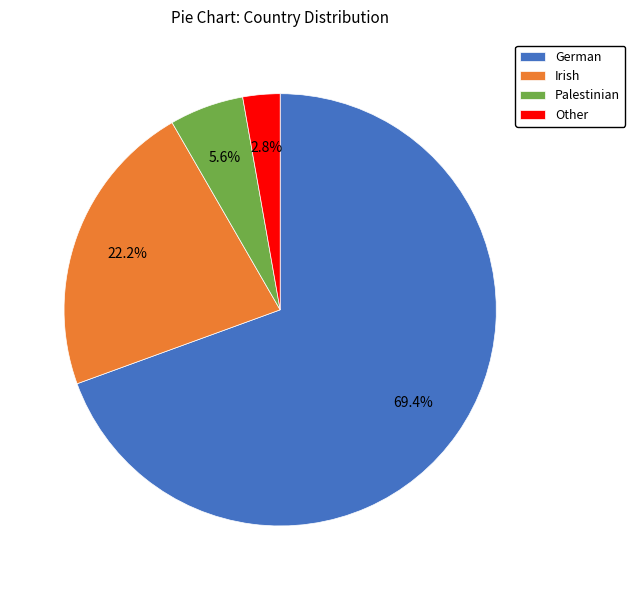

Is the sum of Other and German greater than half?

Yes